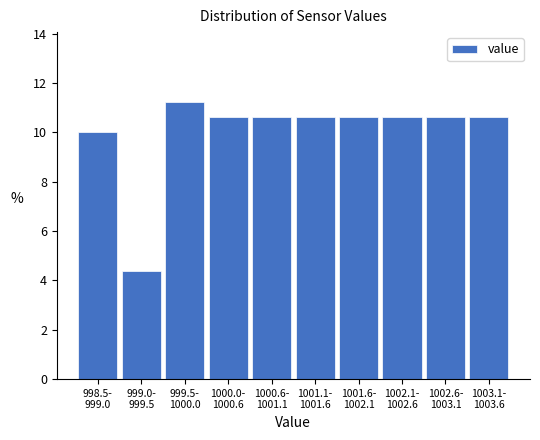

What is the minimum value shown in the chart?

4.4